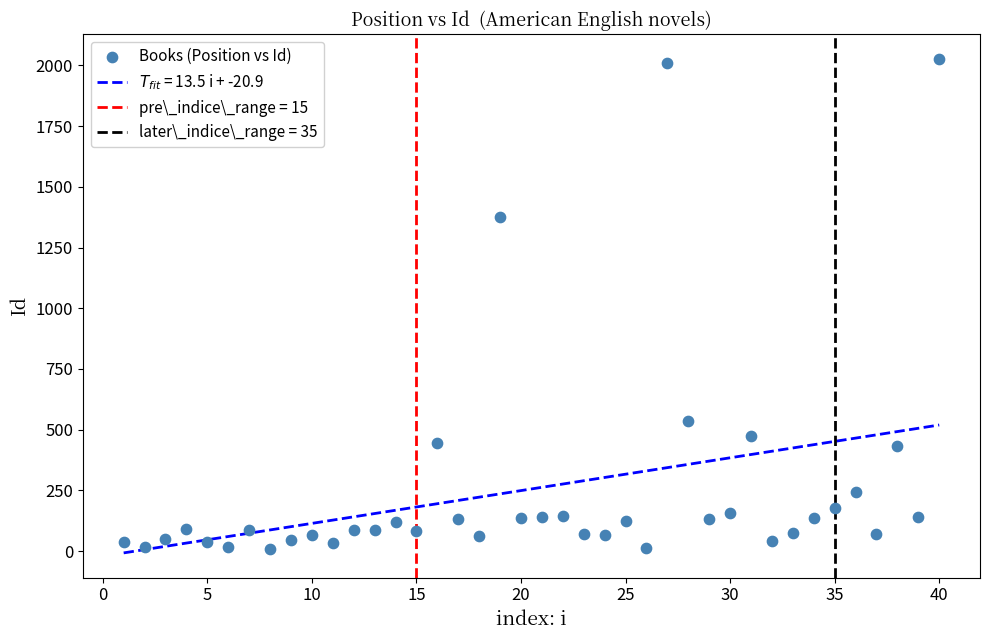

What Y value in the scatter plot is closest to 1019?

1377